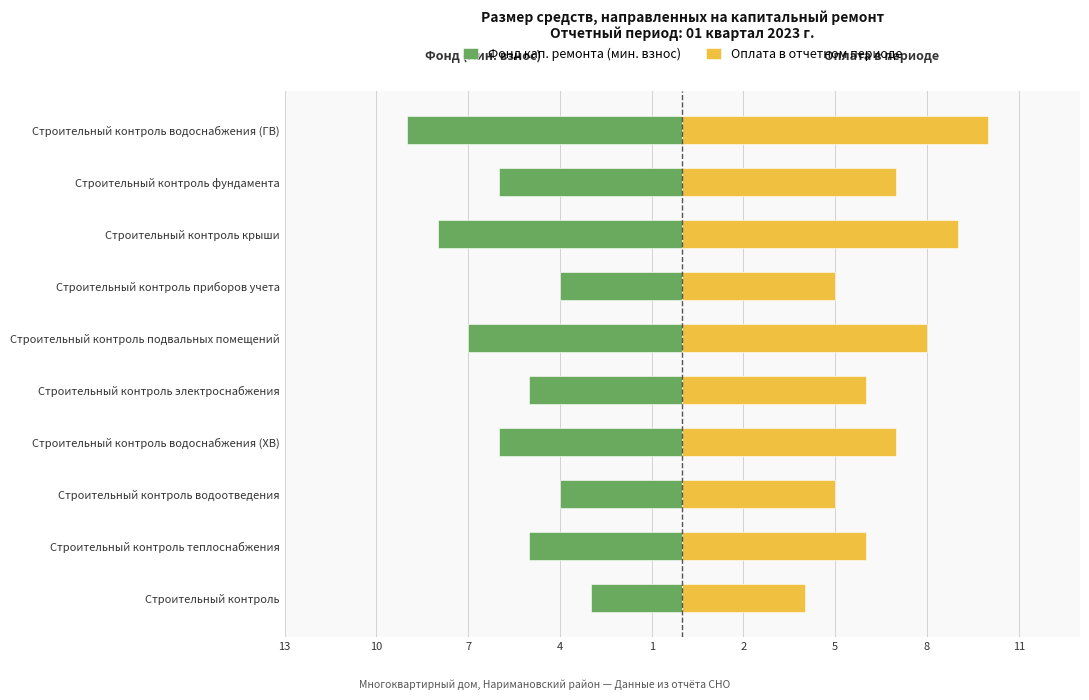

The value of Оплата в отчетном периоде at Строительный контроль водоснабжения (ХВ) is 2. True or false?

False